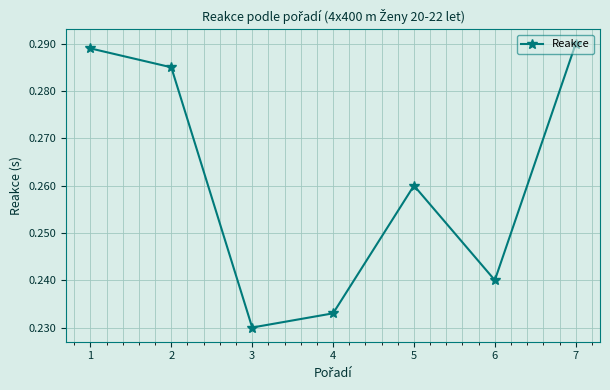

List the labels in order of value, largest first.

7, 1, 2, 5, 6, 4, 3